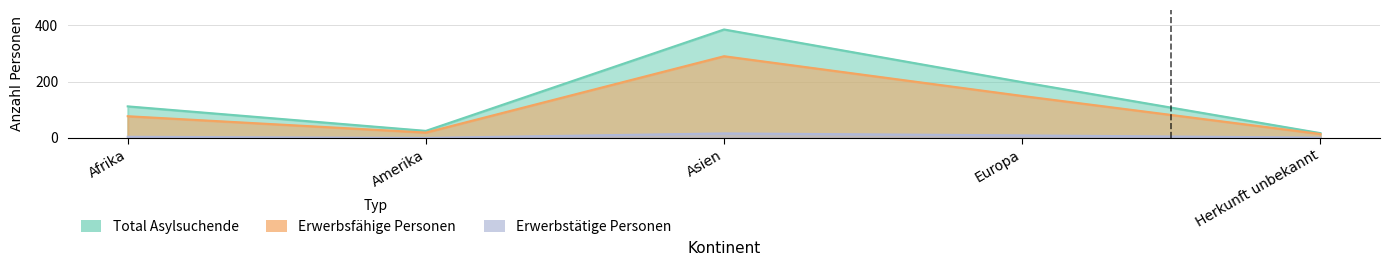

Where is the first local maximum for Erwerbstaetige Personen?

Asien